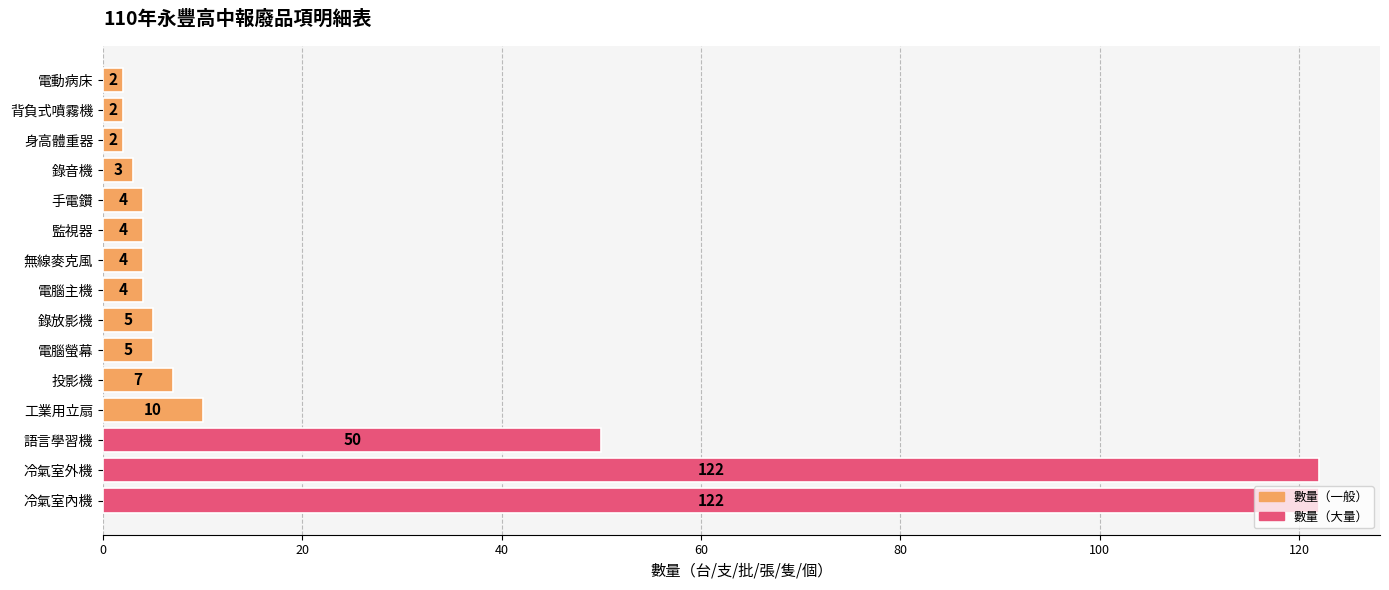

What is the change in value from 工業用立扇 to 電腦螢幕?

-5